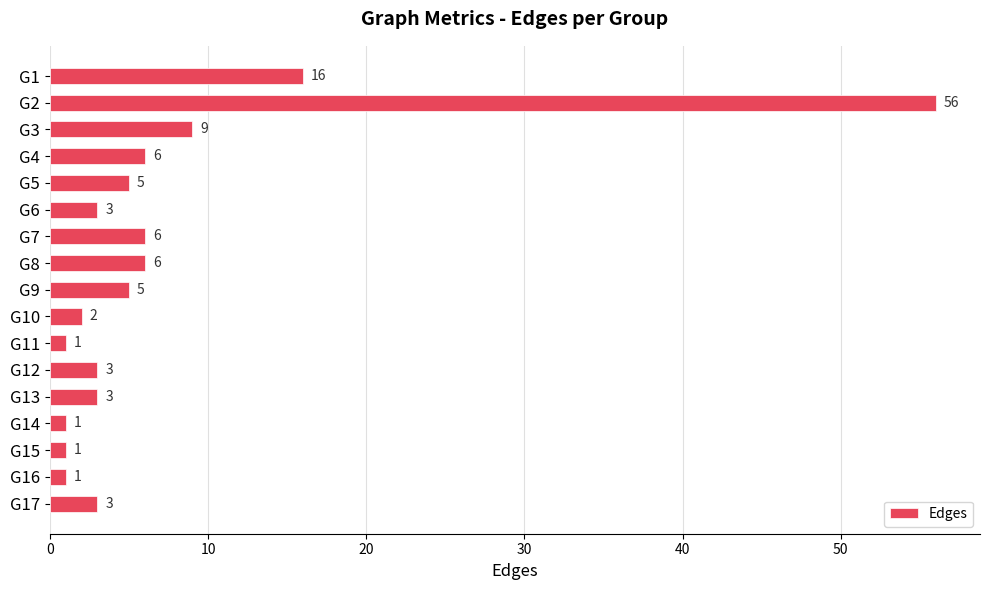

Count the number of categories in the chart.

17